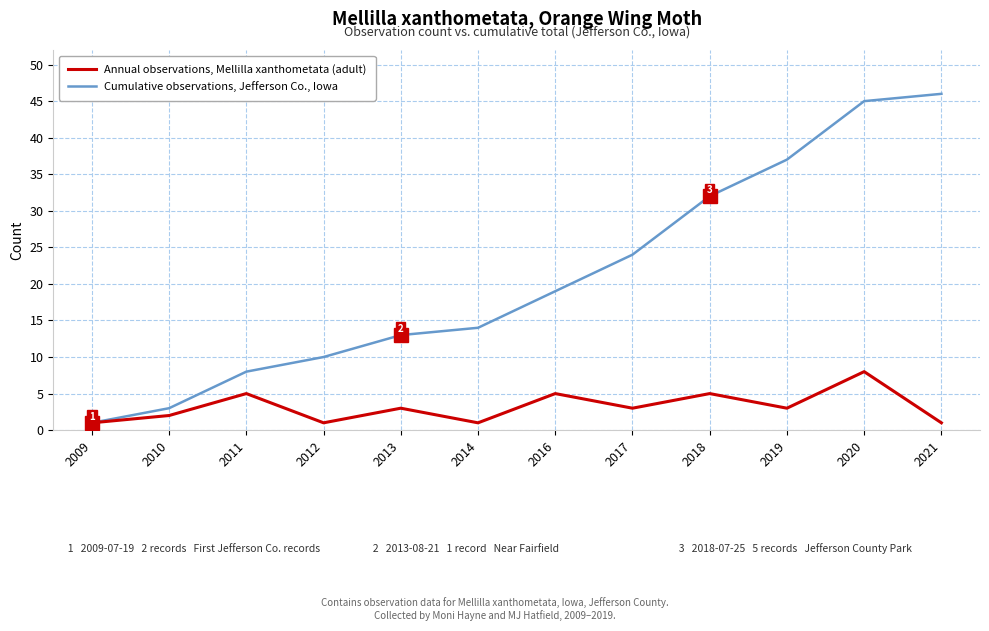

At which category is the sum across all series the highest?

2020